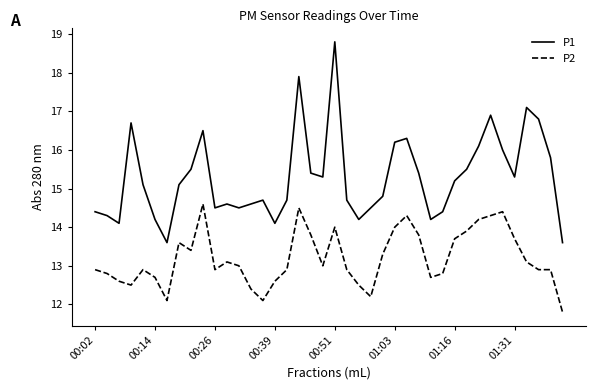

How many values in the P1 series exceed 15?

21